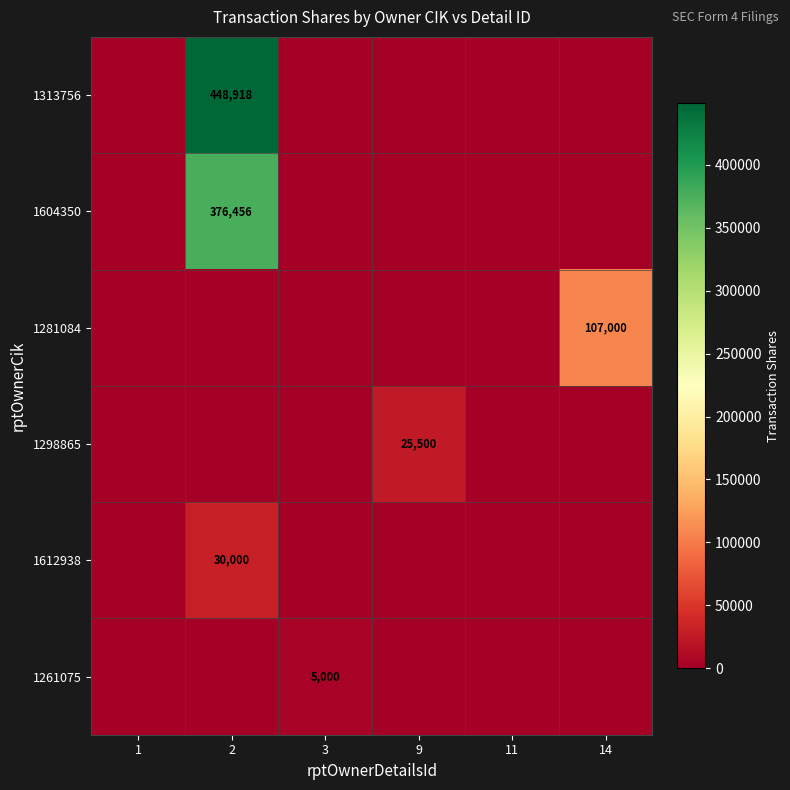

What is the sum of all 1261075 values?

5000